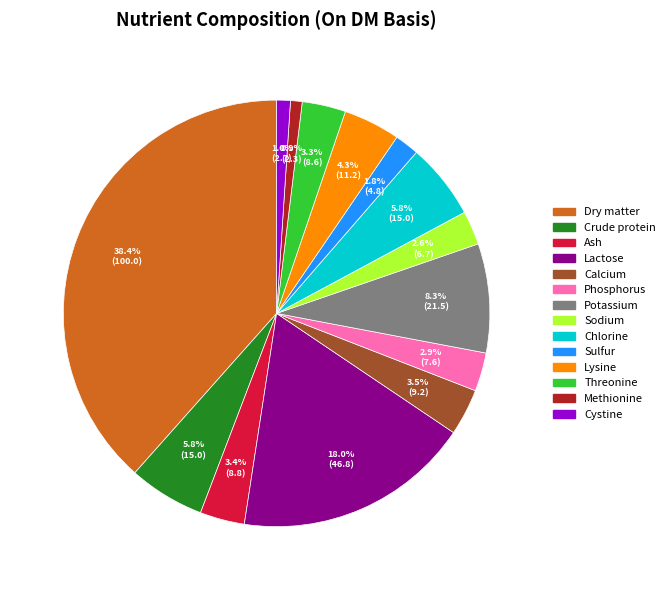

To the nearest percent, what portion does Potassium represent?

8%